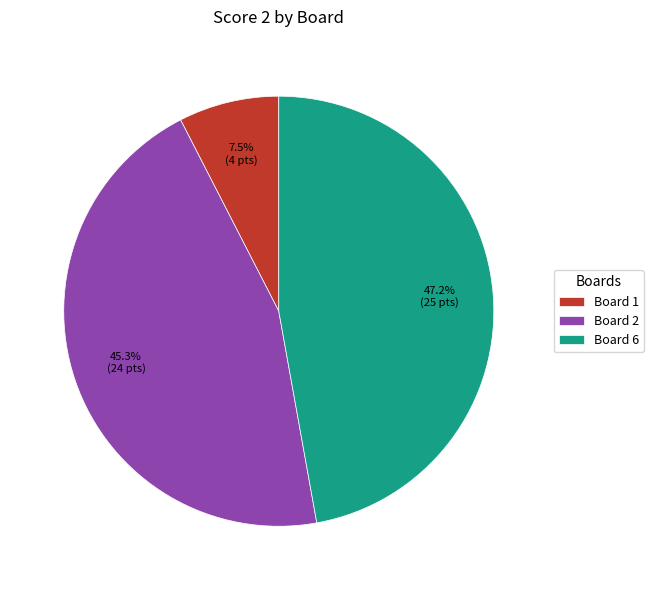

Is there any slice that represents more than half of the pie?

No